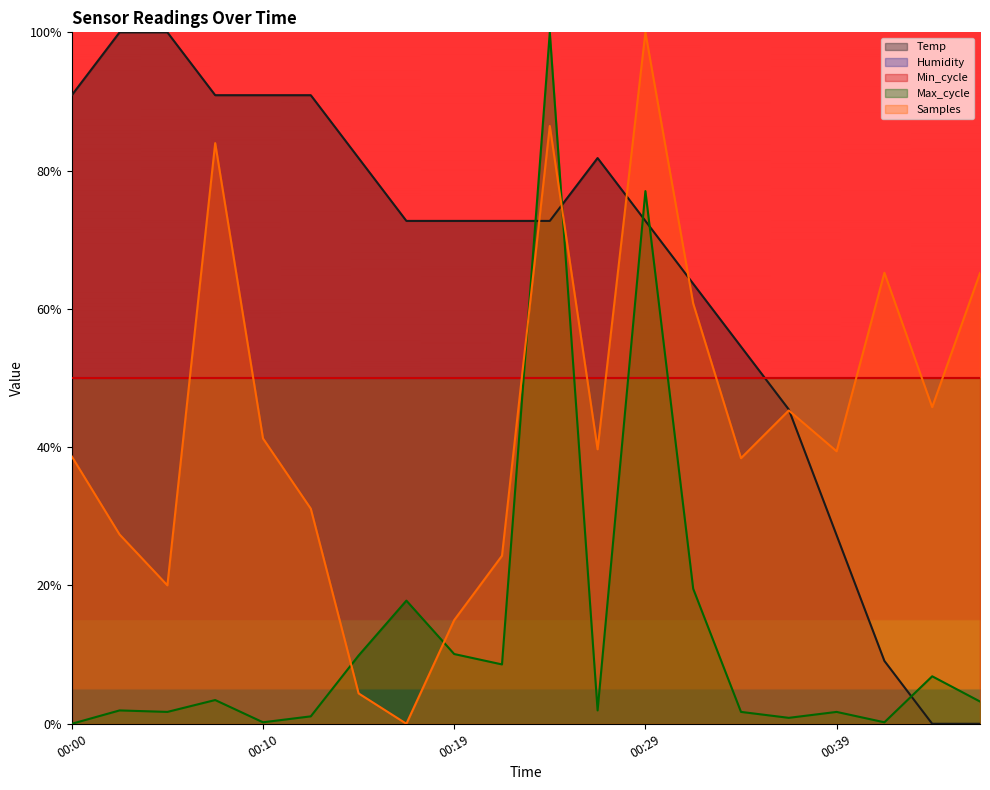

Does the chart display data point markers on the line(s)?

No